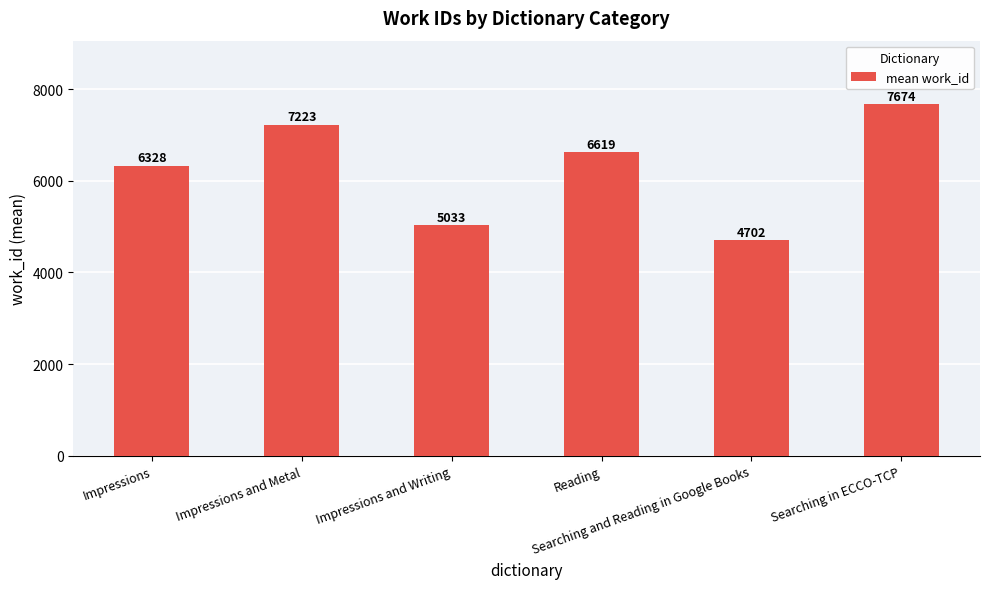

Count the number of data series in this chart.

1